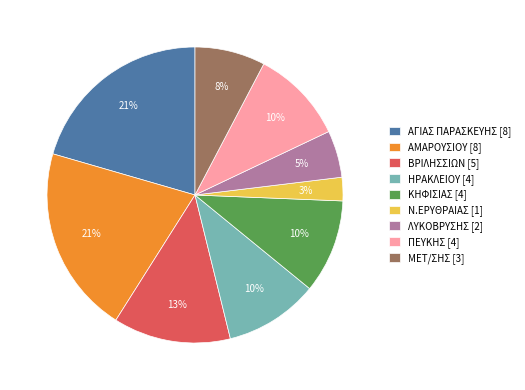

Do ΠΕΥΚΗΣ [4] and ΛΥΚΟΒΡΥΣΗΣ [2] together represent more than half of the pie?

No